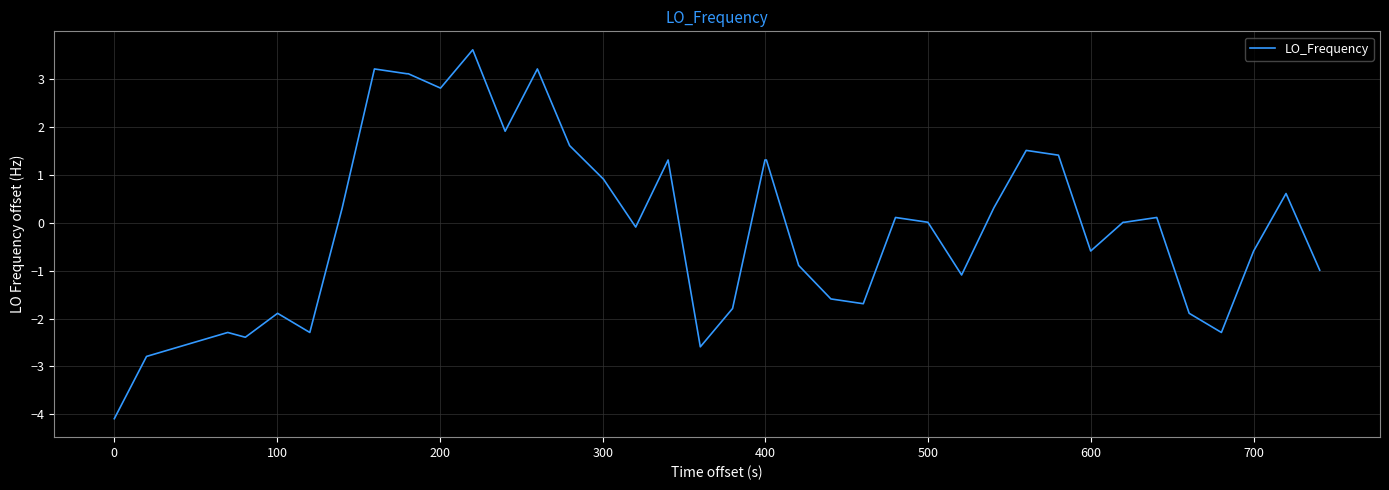

What is the smallest value displayed?

-4.1